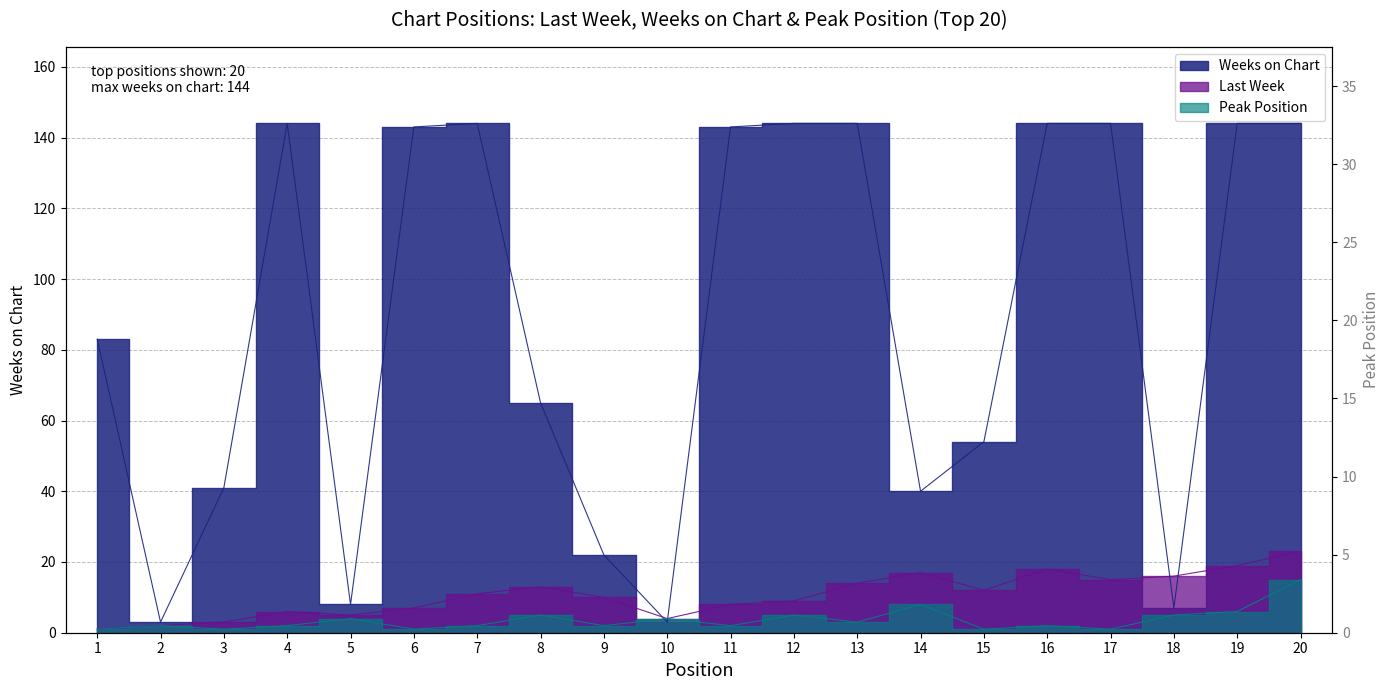

What is the sum of all Peak Position values?

72